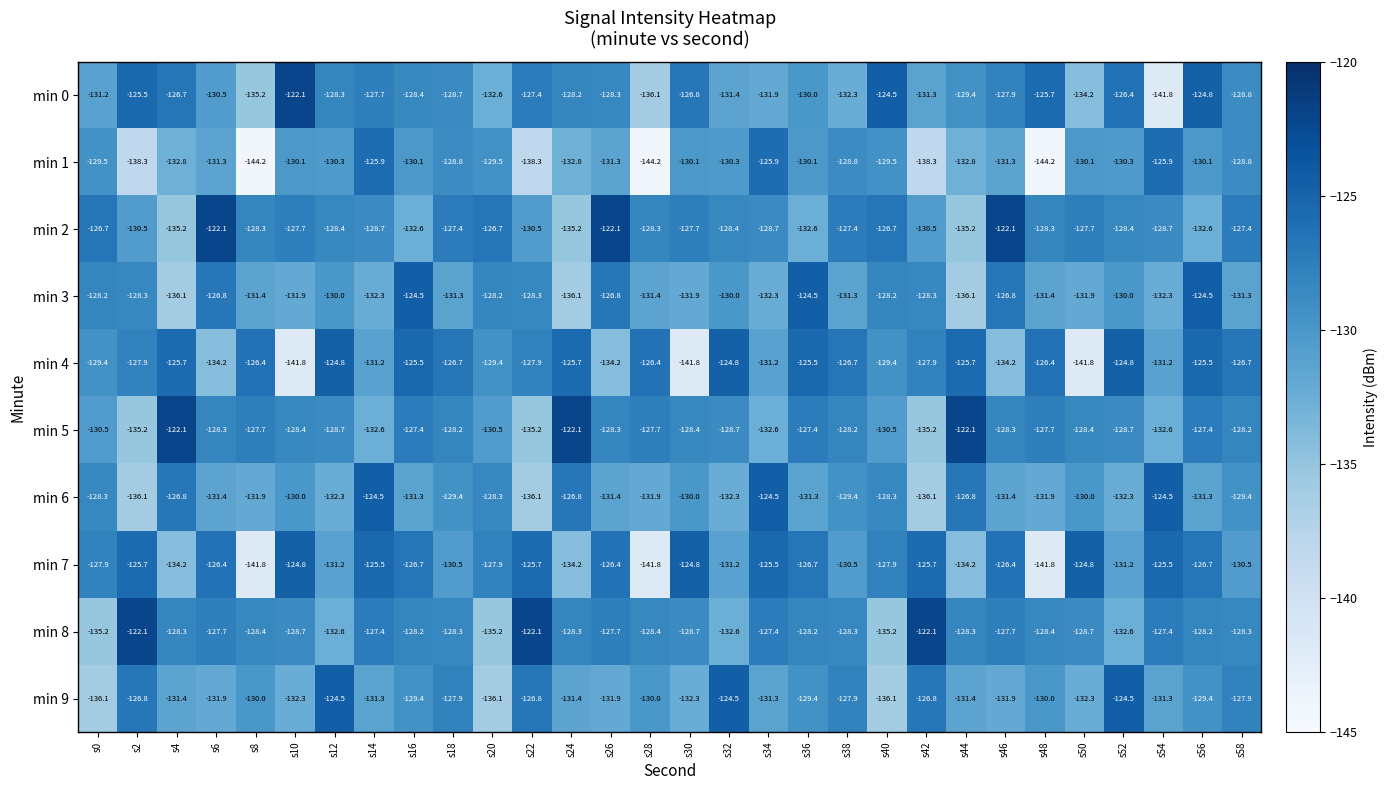

Is the value of min 3 at s18 greater than the value of min 2 at s52?

No